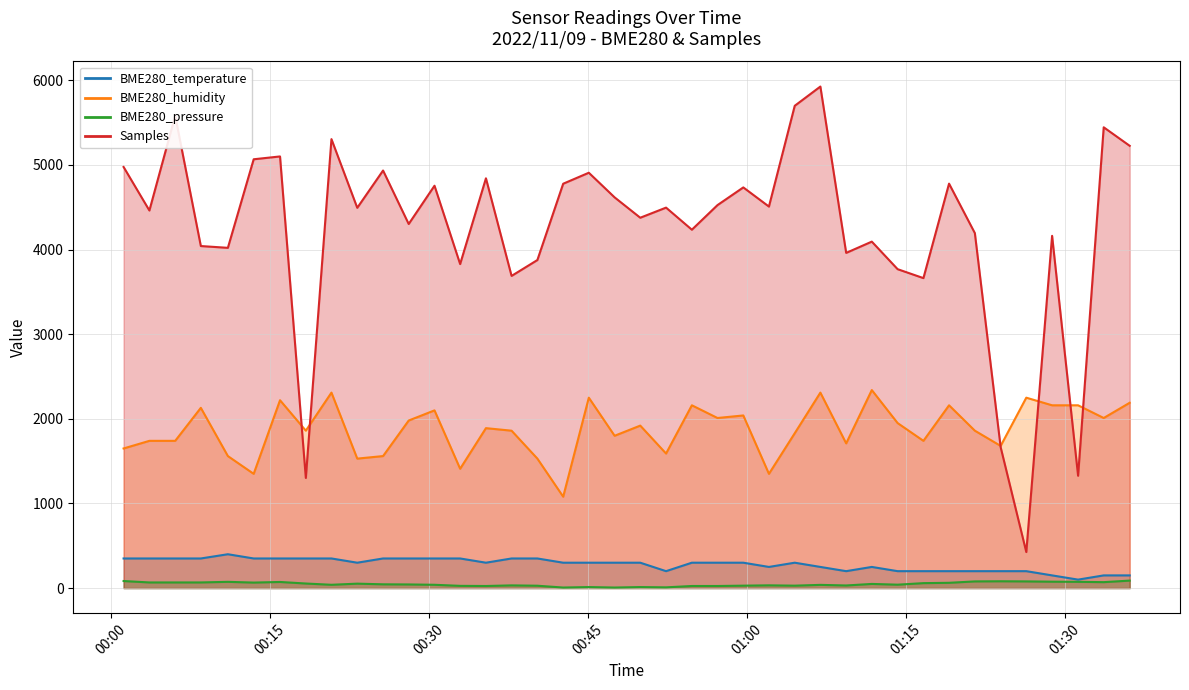

True or false: Samples and BME280_pressure cross at least once.

False